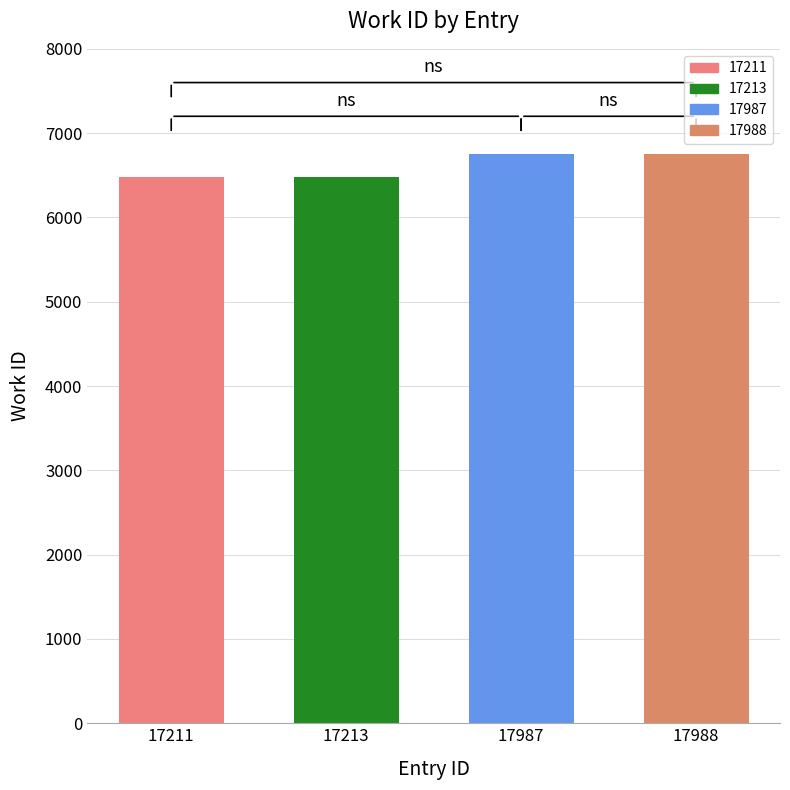

Is it true that the value at 17211 is 8799?

False